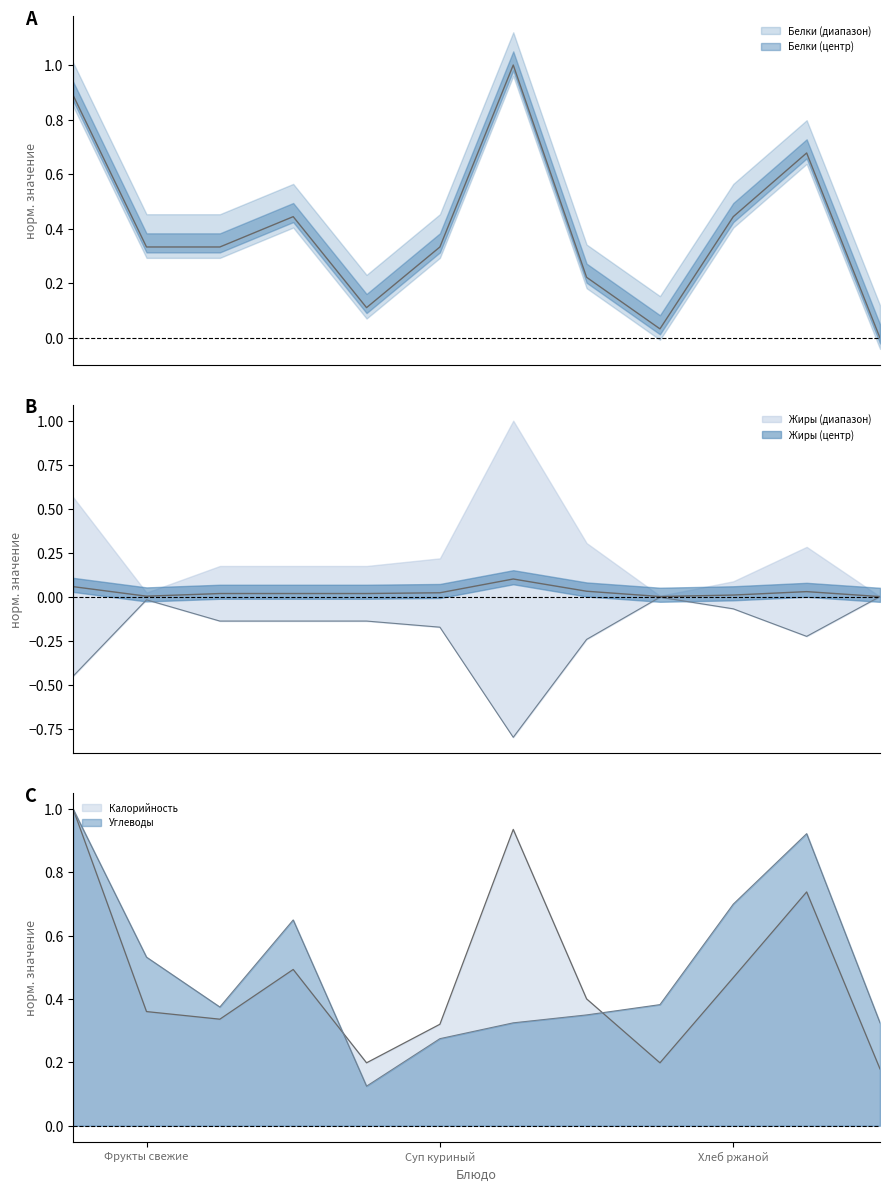

Between Фрукты свежие and Каша рисовая, which is larger?

Каша рисовая